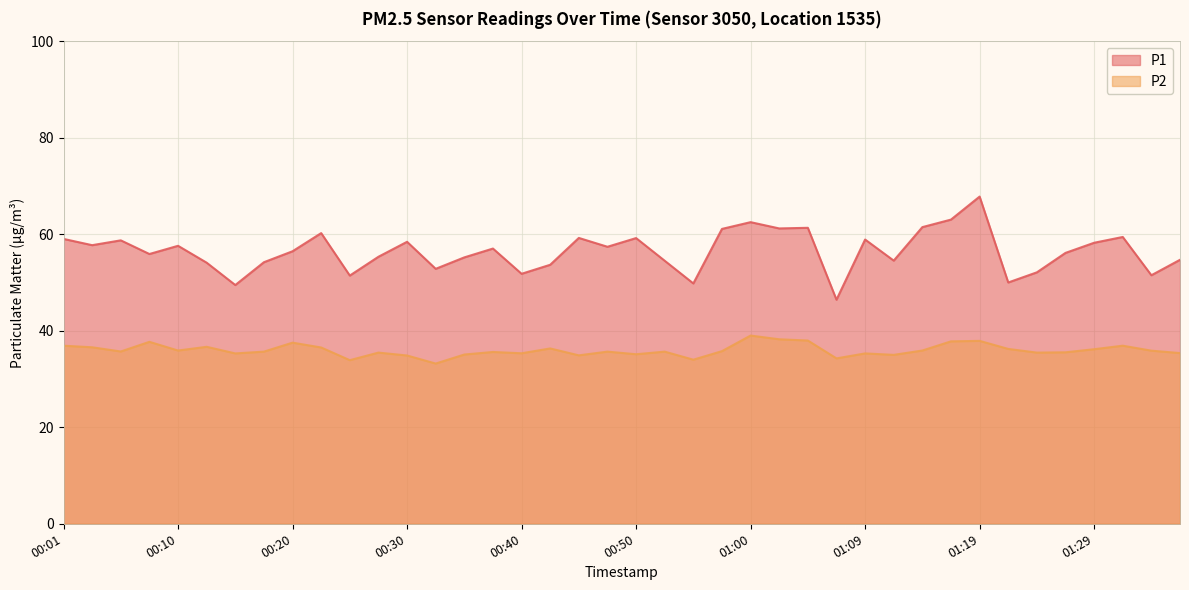

Which series has the largest total across all categories?

P1